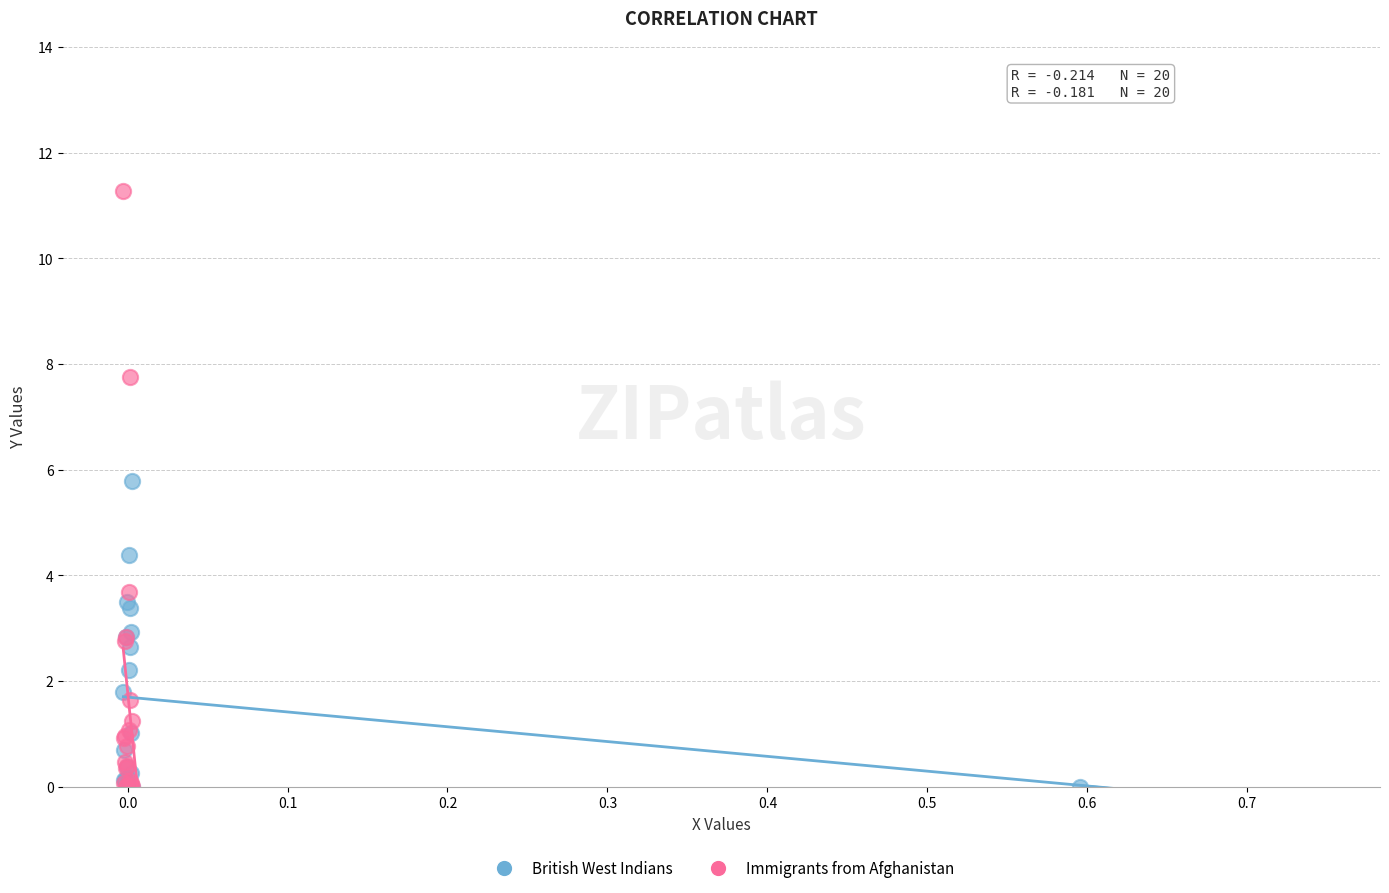

Which series reaches the maximum Y coordinate?

Immigrants from Afghanistan